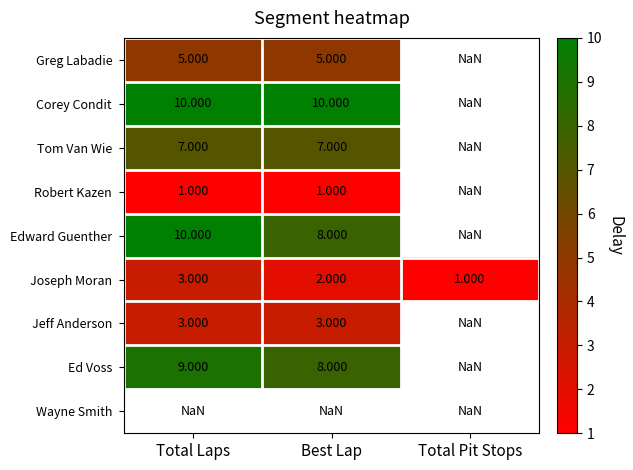

Where does the Joseph Moran series first go above 2?

Total Laps